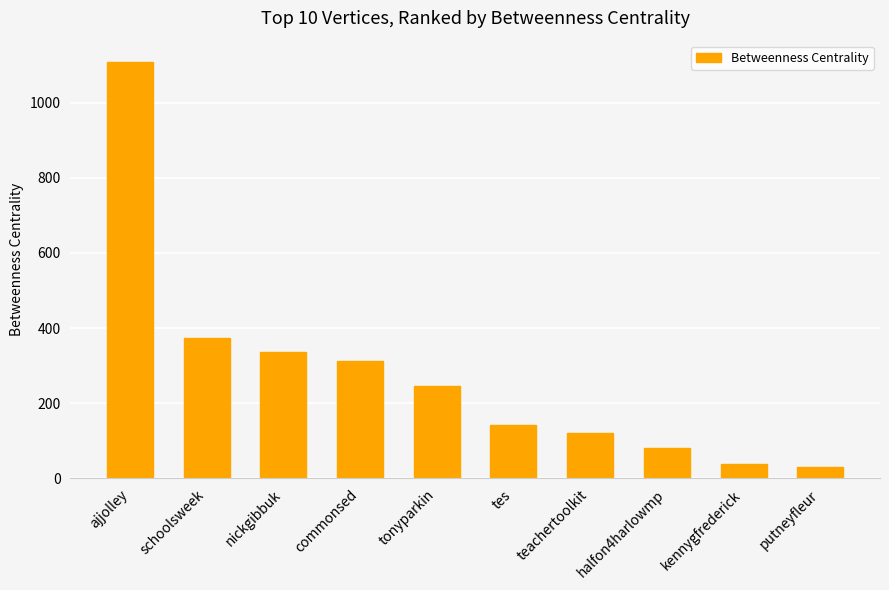

At which label is the value closest to 569?

schoolsweek